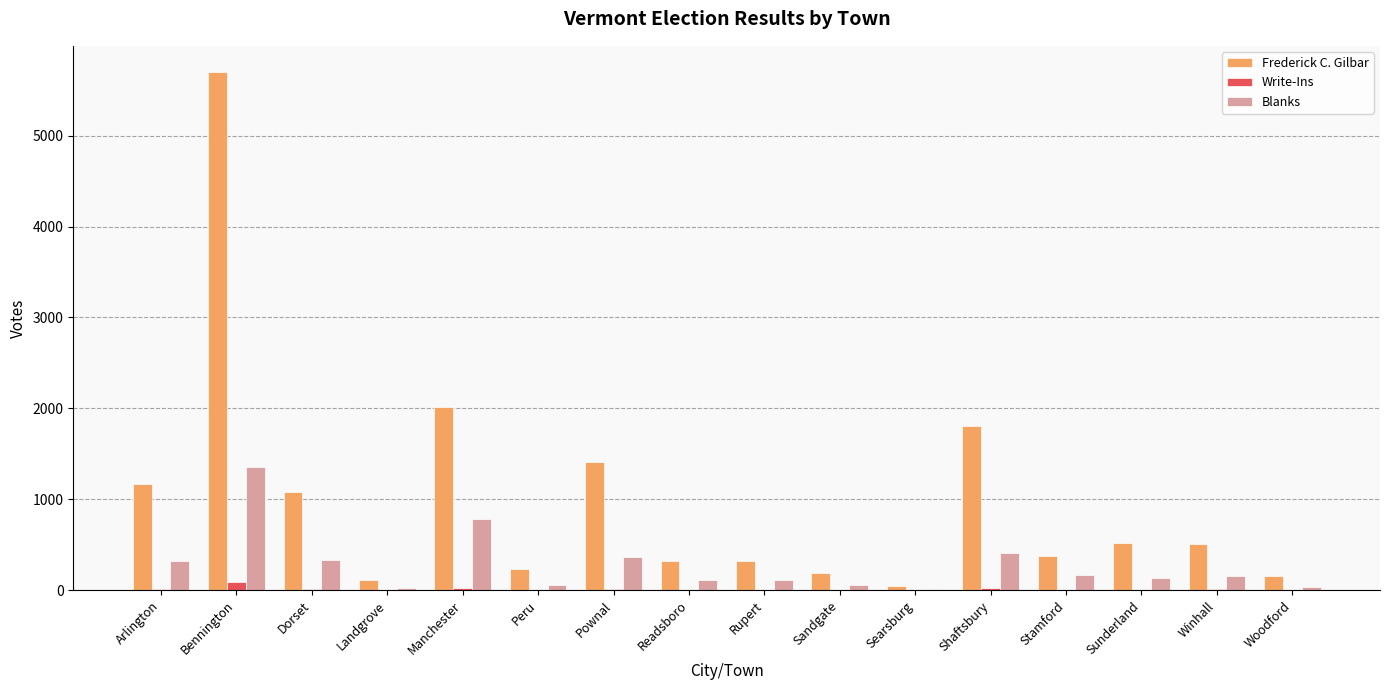

What is the sum of the Write-Ins values at Arlington and Manchester?

32